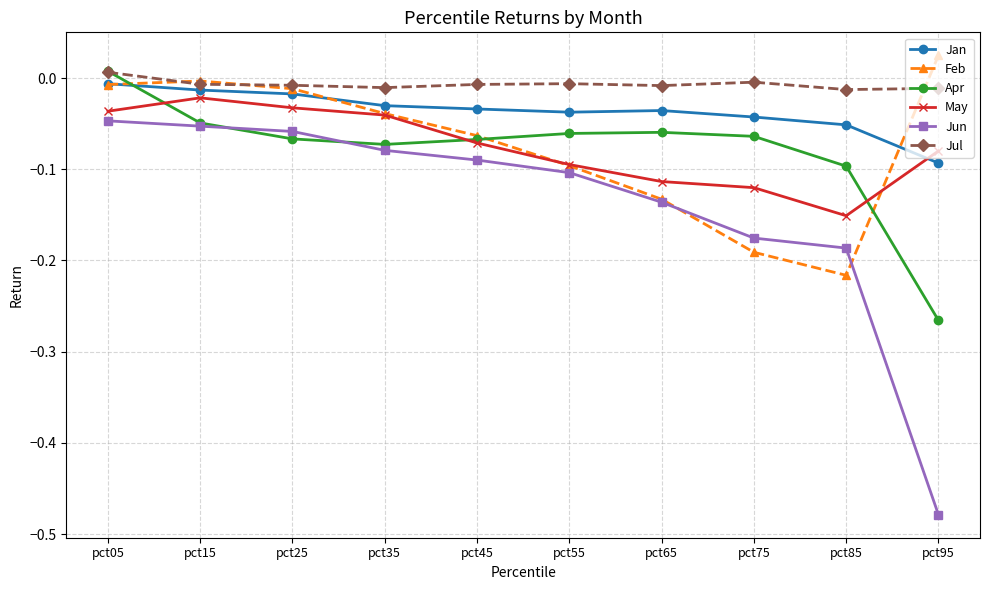

How many data points in Apr are above 0?

1